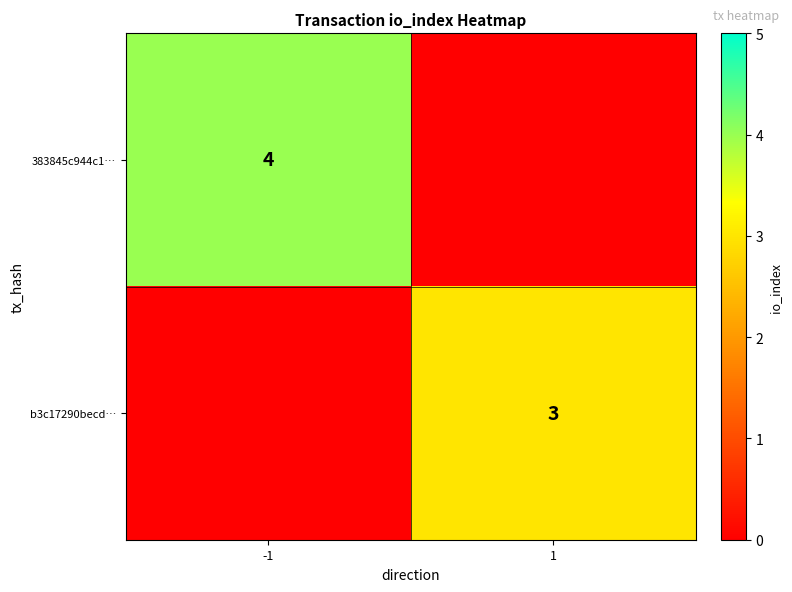

At which category is the sum across all series the highest?

-1